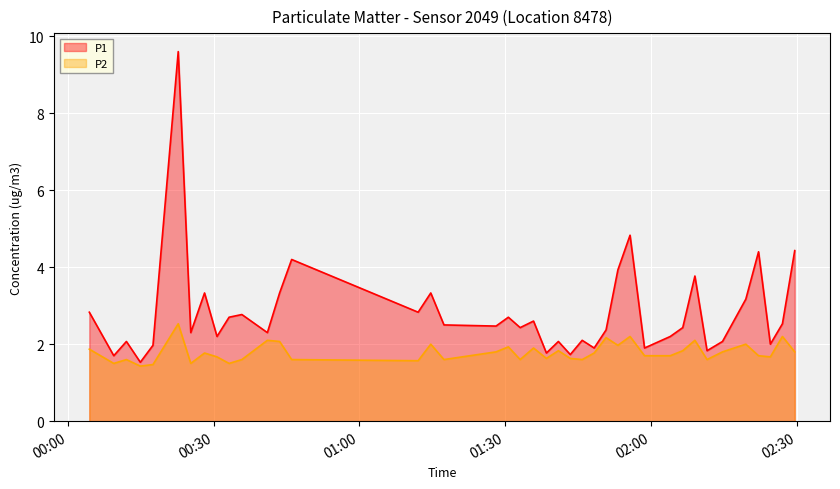

True or false: P1 and P2 intersect in this chart.

False